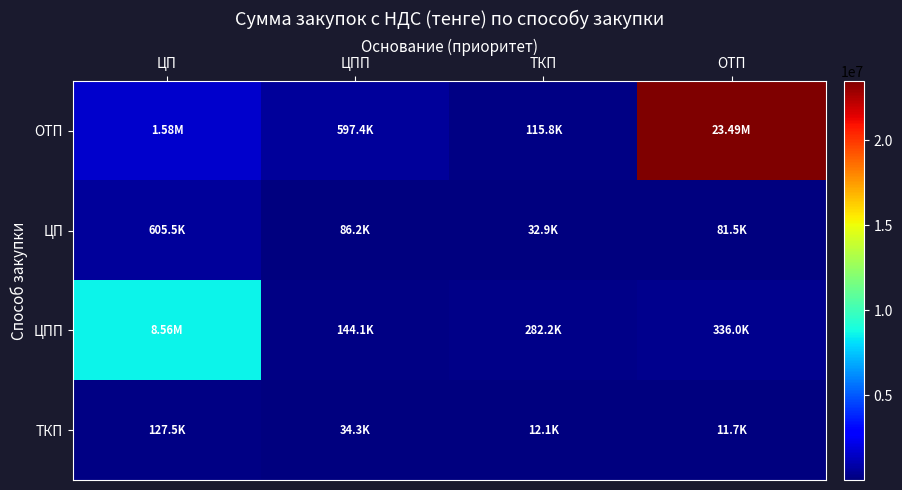

Reading right to left, list all the values displayed in this chart.

ОТП: ОТП=23486030.4	ТКП=115808.0	ЦПП=597408.0	ЦП=1584979.2
ЦП: ОТП=81536.0	ТКП=32928.0	ЦПП=86240.0	ЦП=605500.0
ЦПП: ОТП=336000.0	ТКП=282240.0	ЦПП=144144.0	ЦП=8561280.0
ТКП: ОТП=11732.0	ТКП=12096.0	ЦПП=34305.4	ЦП=127451.8